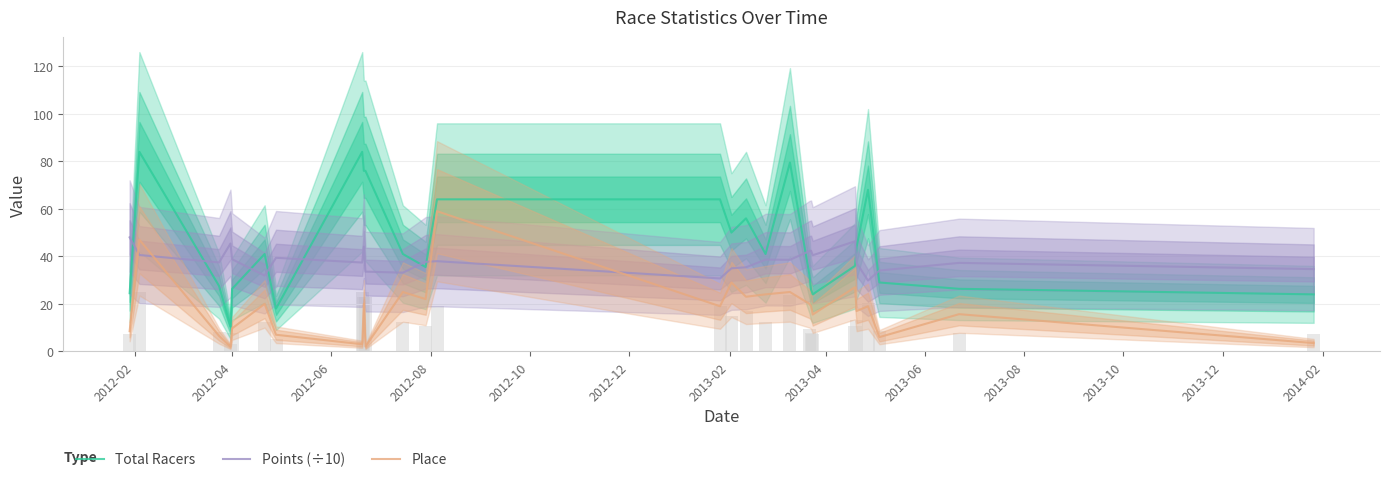

What is the label of the 21st bar from the right?

2013-02